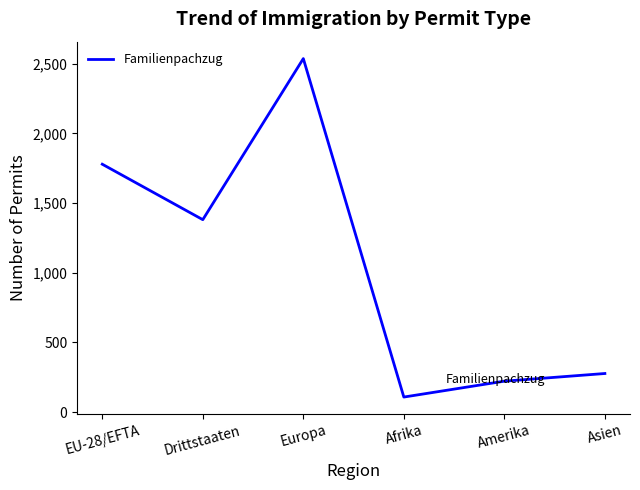

True or false: the data shows 1501 at Europa.

False